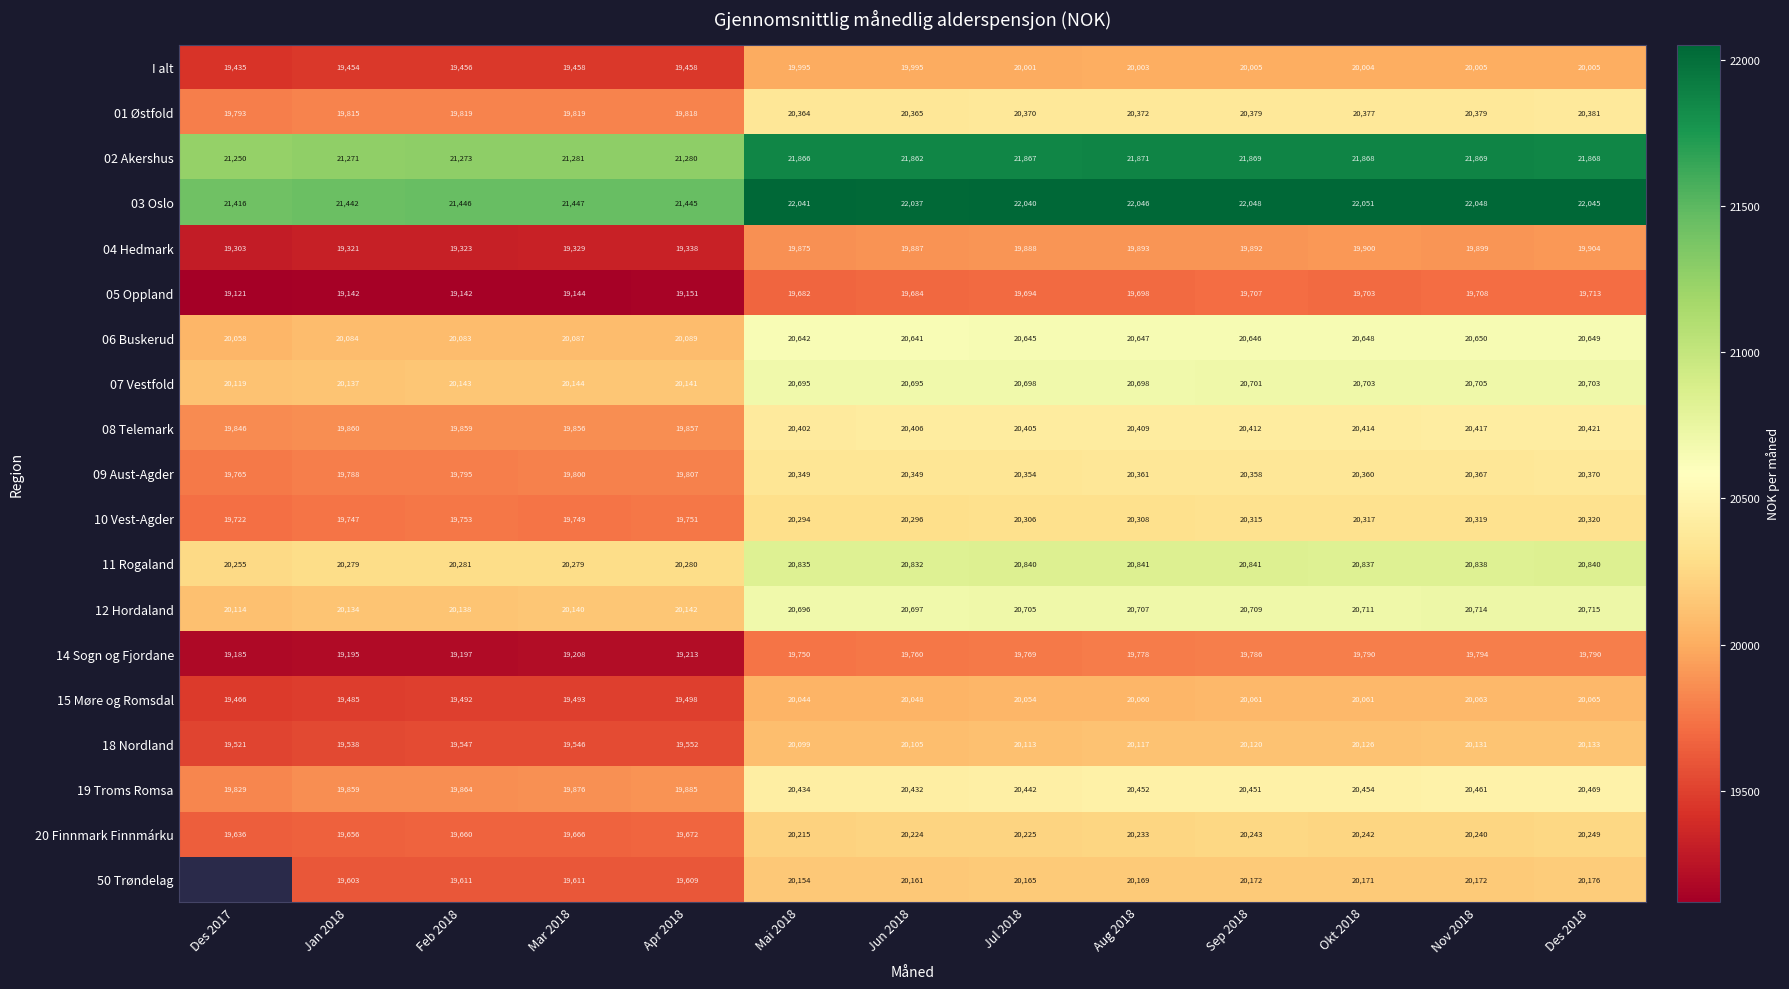

The 18 Nordland series shows 4558.4 at Jul 2018. True or false?

False